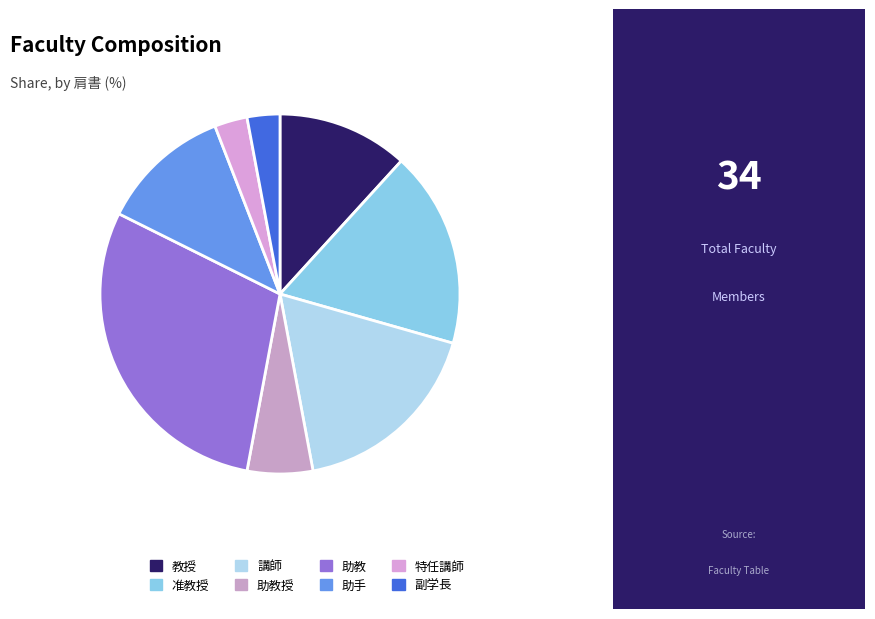

True or false: 助教 accounts for 19% of the total.

False